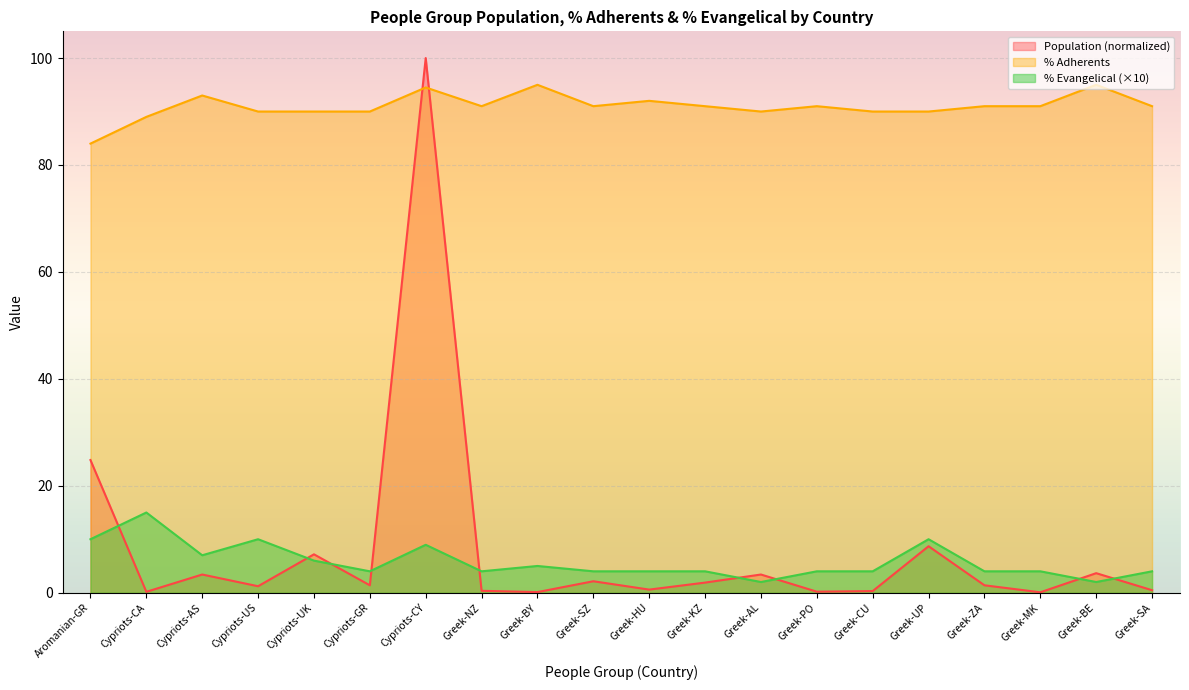

At which category is the sum across all series the highest?

Cypriots-CY